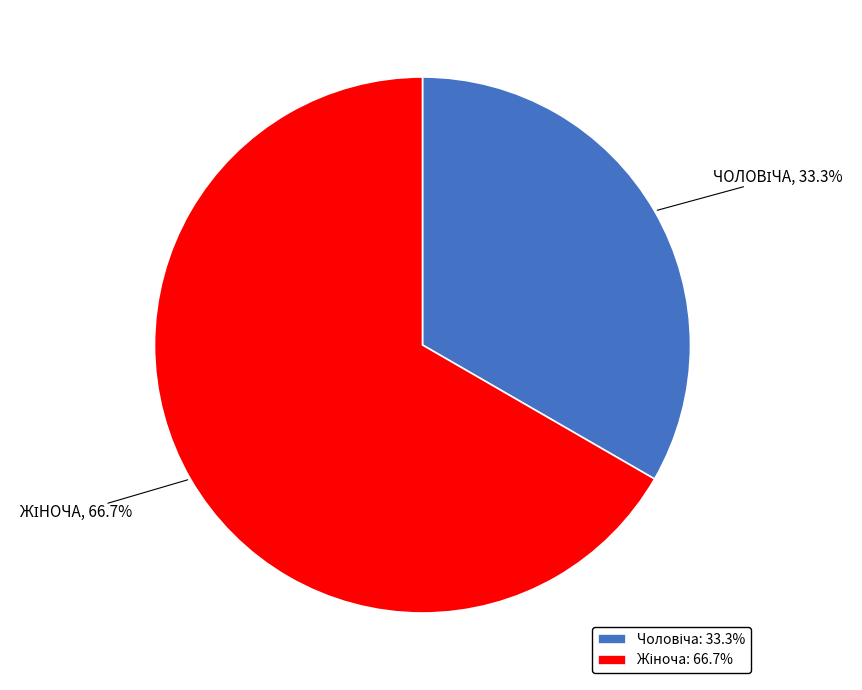

To the nearest percent, what is the difference between the largest and smallest slice percentages?

33%